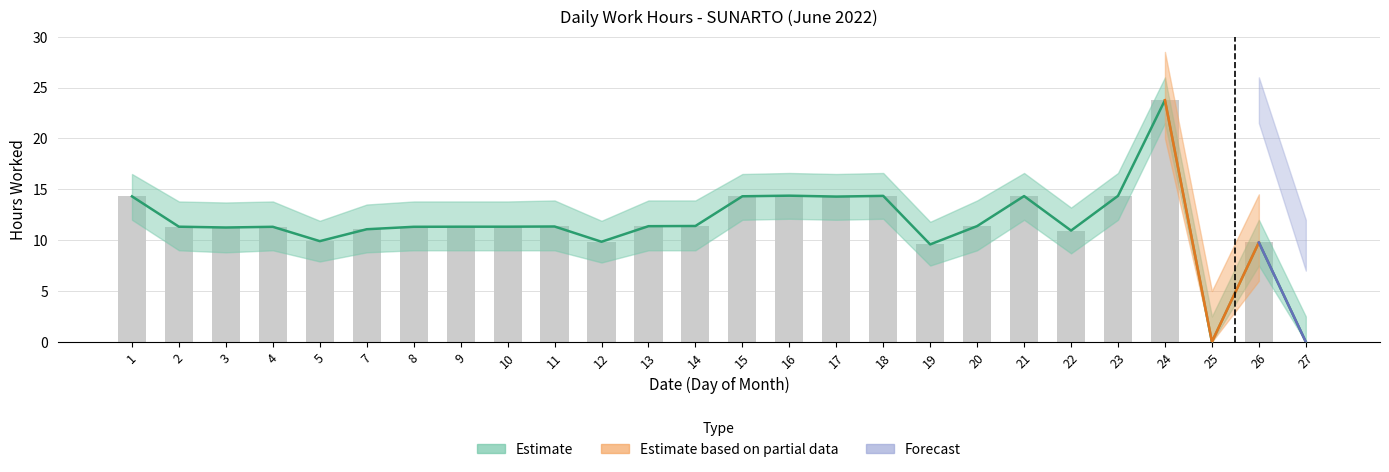

What is the value of the 18th bar from the left?

9.6